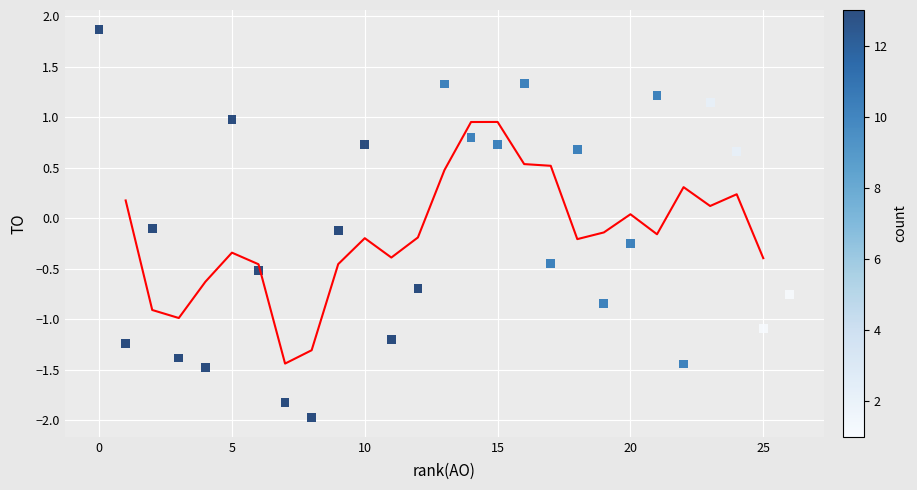

What is the range of Y values (max minus min)?

3.8